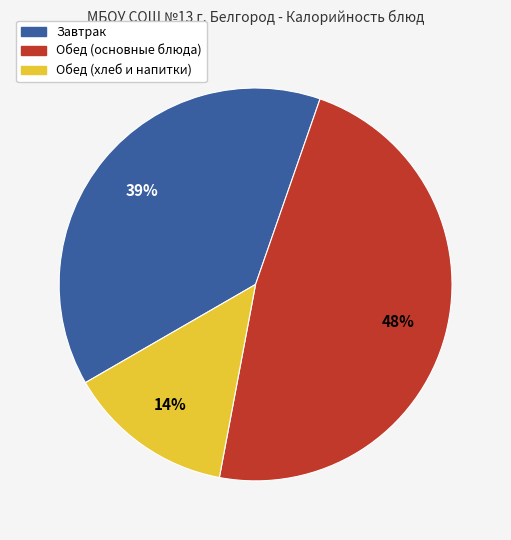

Is there any slice that represents more than half of the pie?

No